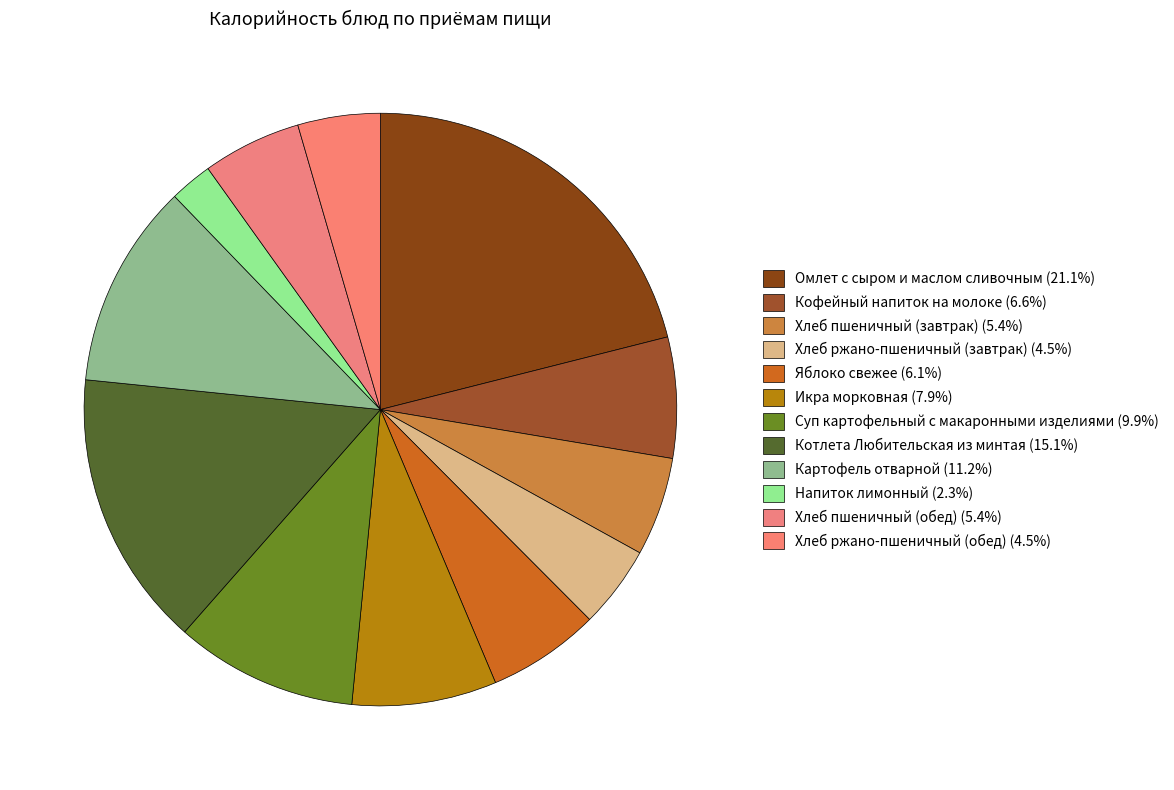

Does Суп картофельный с макаронными изделиями represent more than half of the total?

No